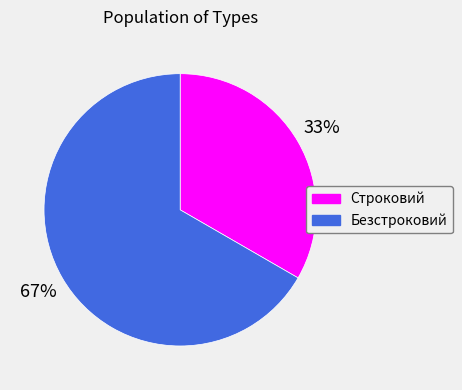

What is the smallest slice in the pie chart?

Строковий